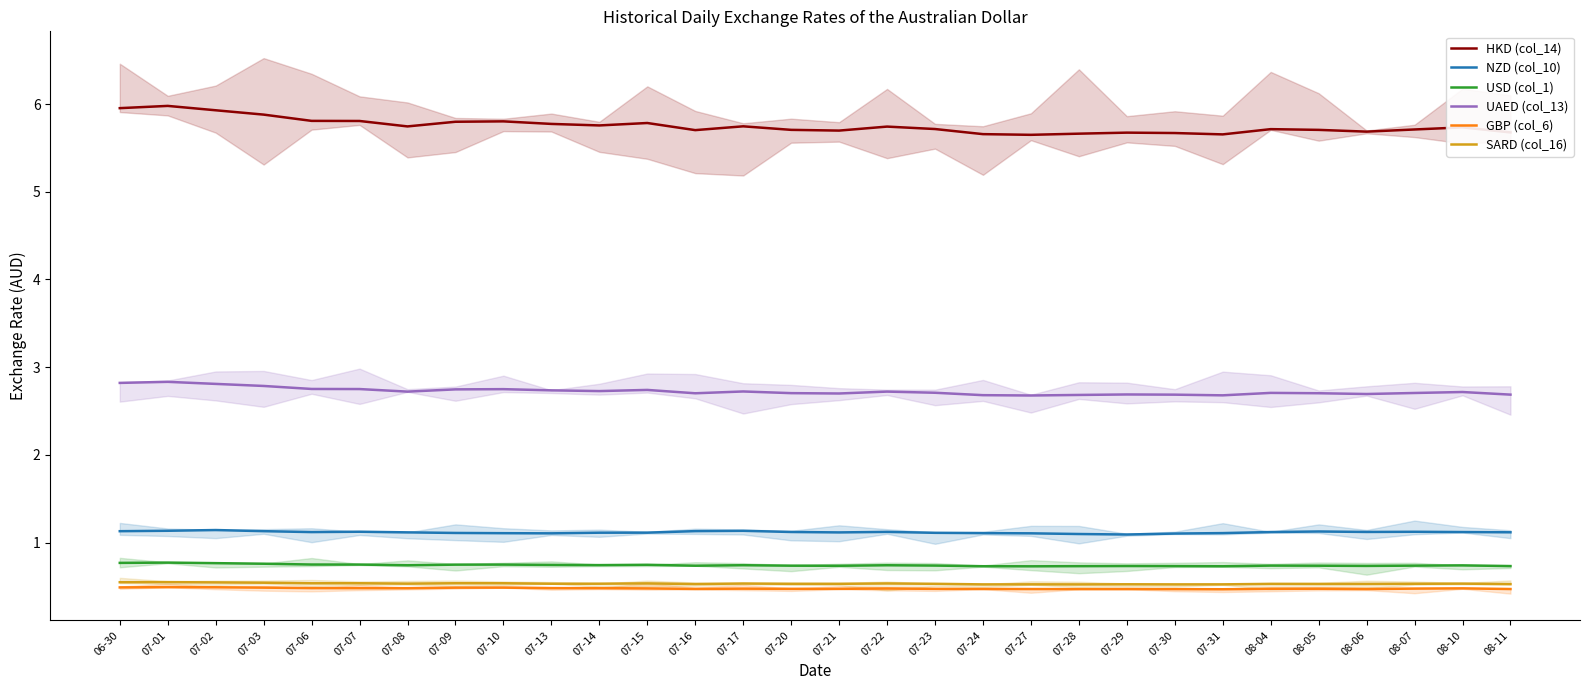

Is it true that NZD (col_10) equals 2.0 at 08-04?

False